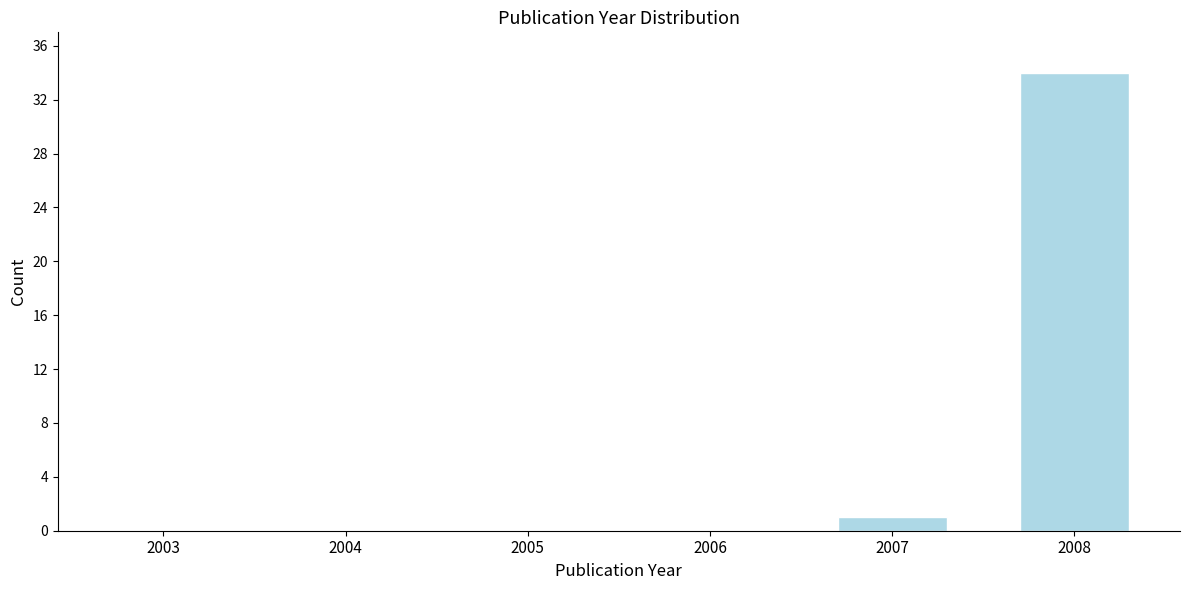

Reading left to right, transcribe all the data shown in this chart.

2003=0	2004=0	2005=0	2006=0	2007=1	2008=34